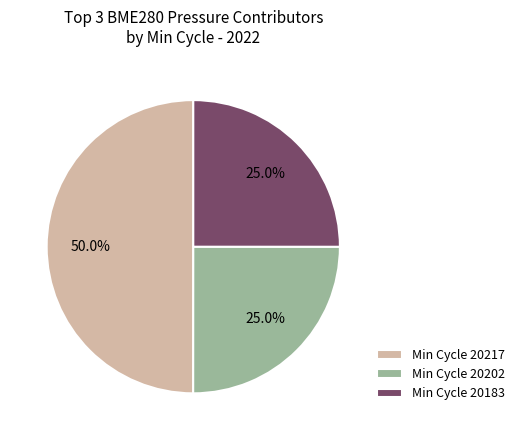

How many segments does this pie chart have?

3